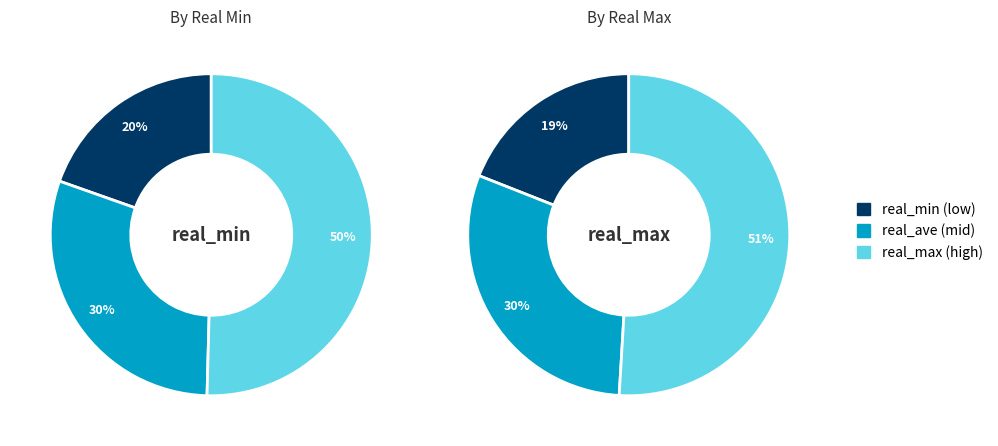

Is it true that 20529.5 is 1% of the pie?

False